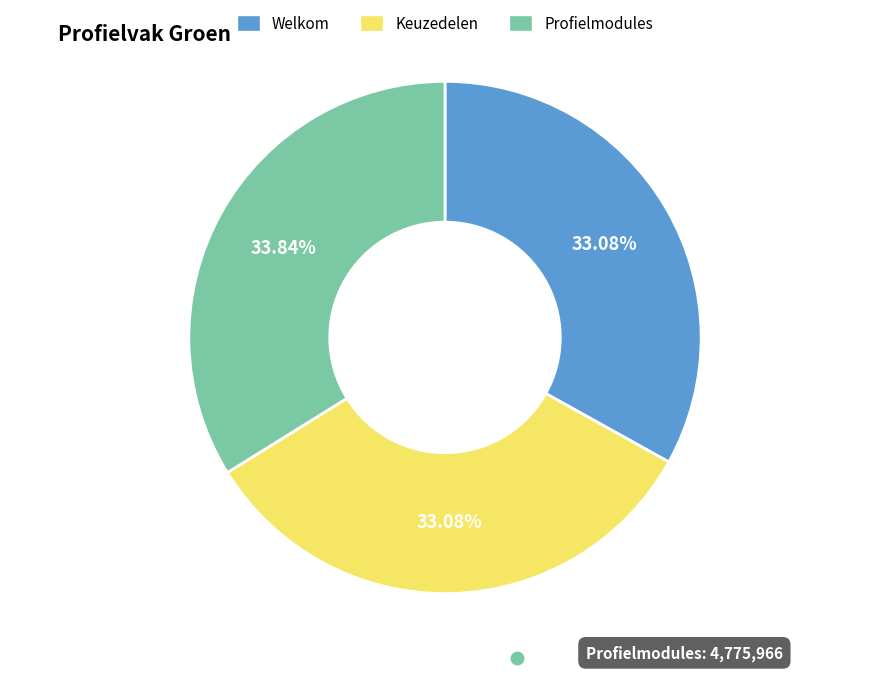

What percentage is the Keuzedelen slice, to the nearest percent?

33%